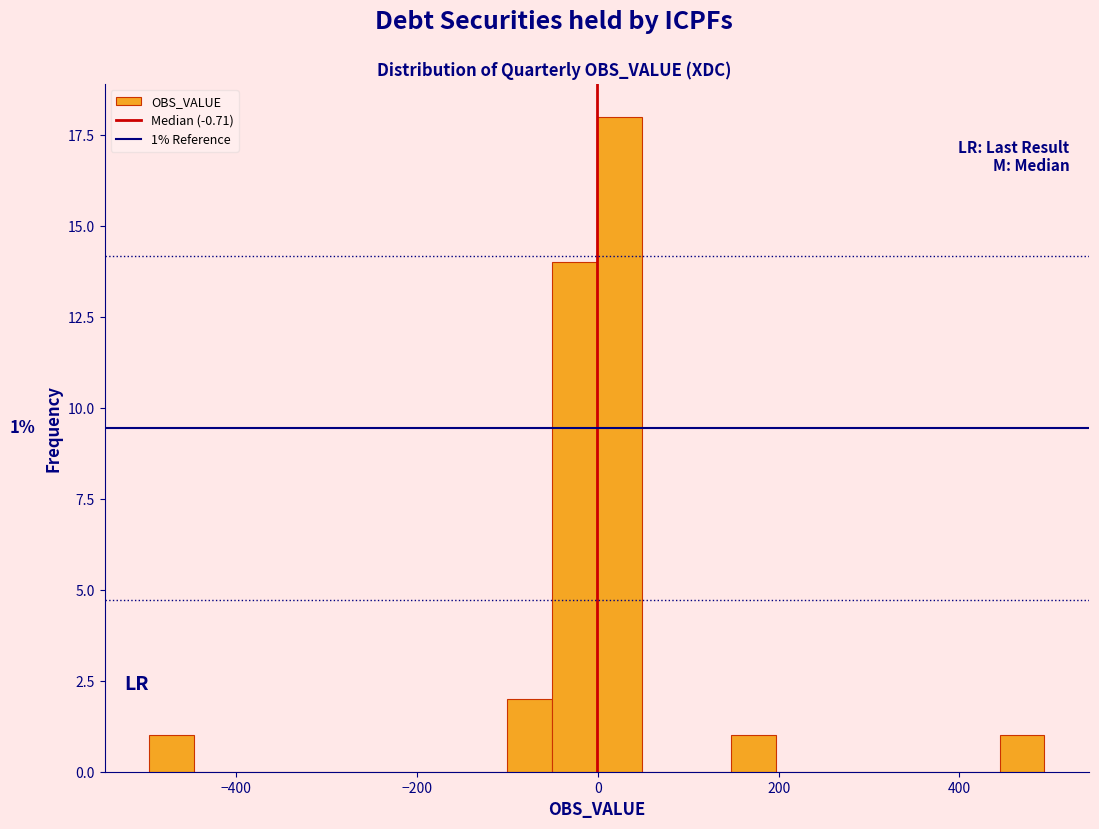

Around what value on the x-axis is the tallest bar? Give the approximate position of its centre, as read against the axis.

20